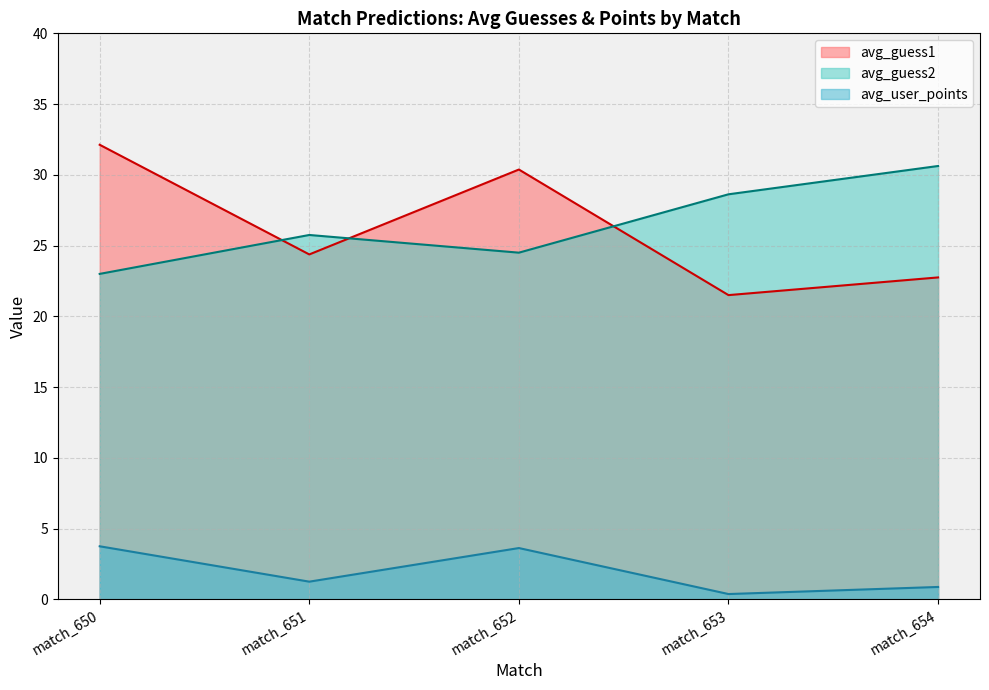

The value of avg_user_points at match_652 is 3.6. True or false?

True